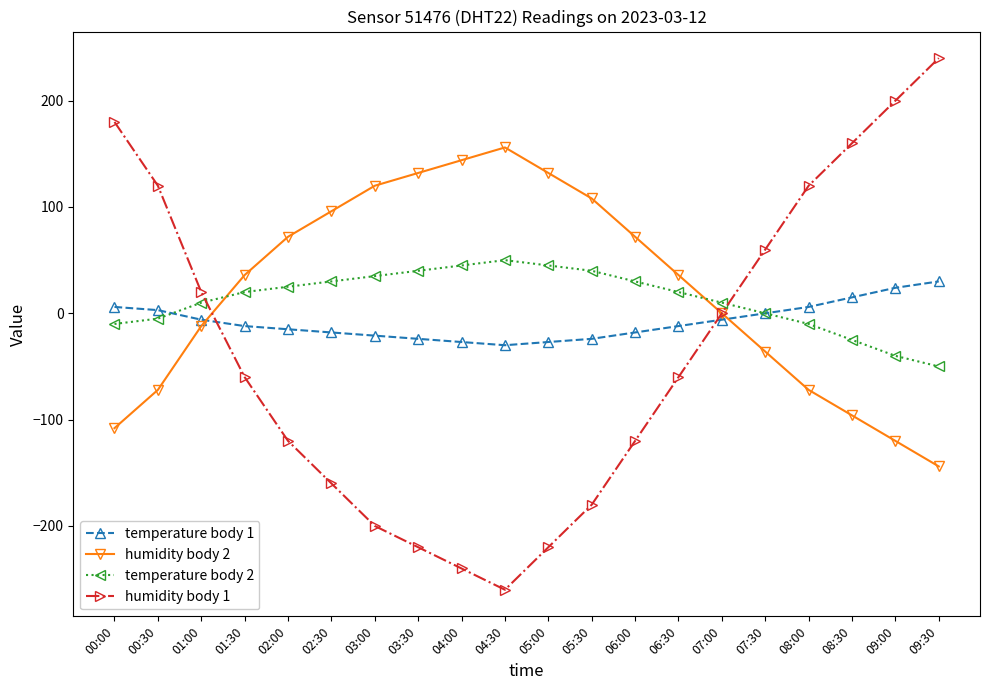

Does the chart have visible grid lines?

No